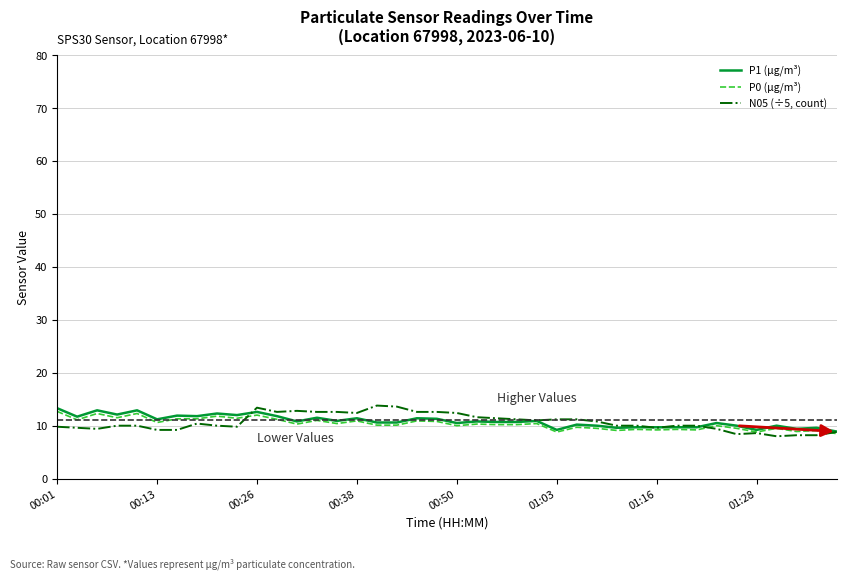

What is the highest value of the N05 (÷5, count) series?

13.8